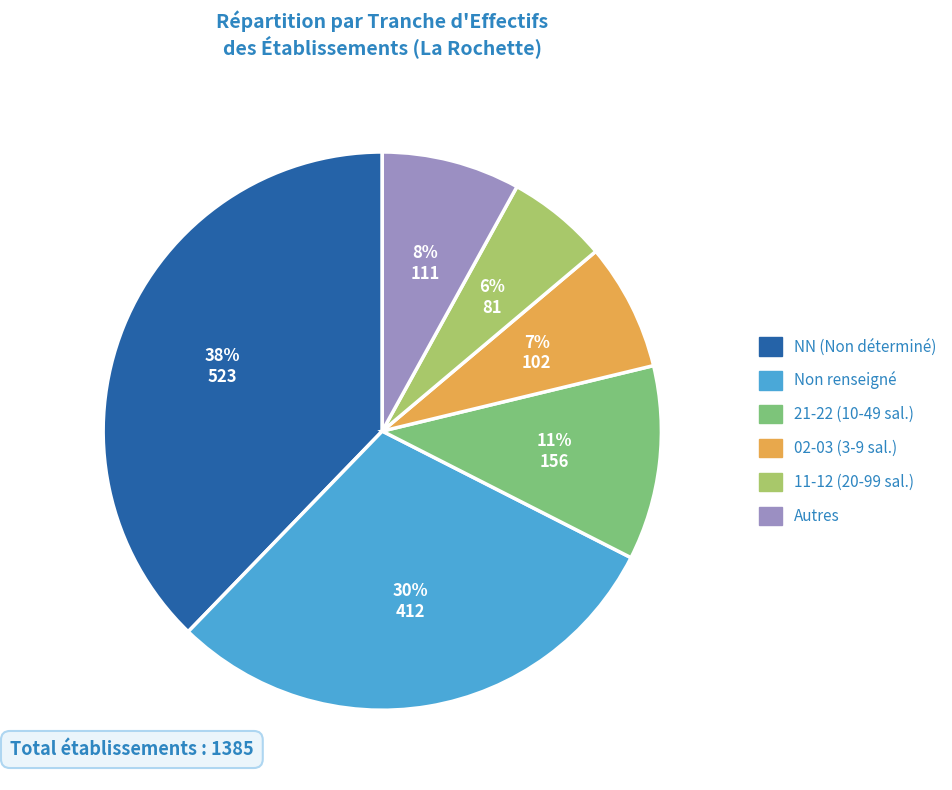

Does any single category account for the majority?

No